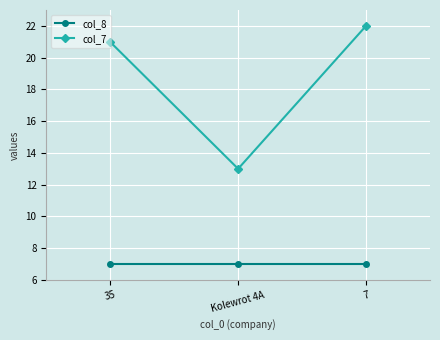

Is it true that col_8 equals 11.9 at 35?

False